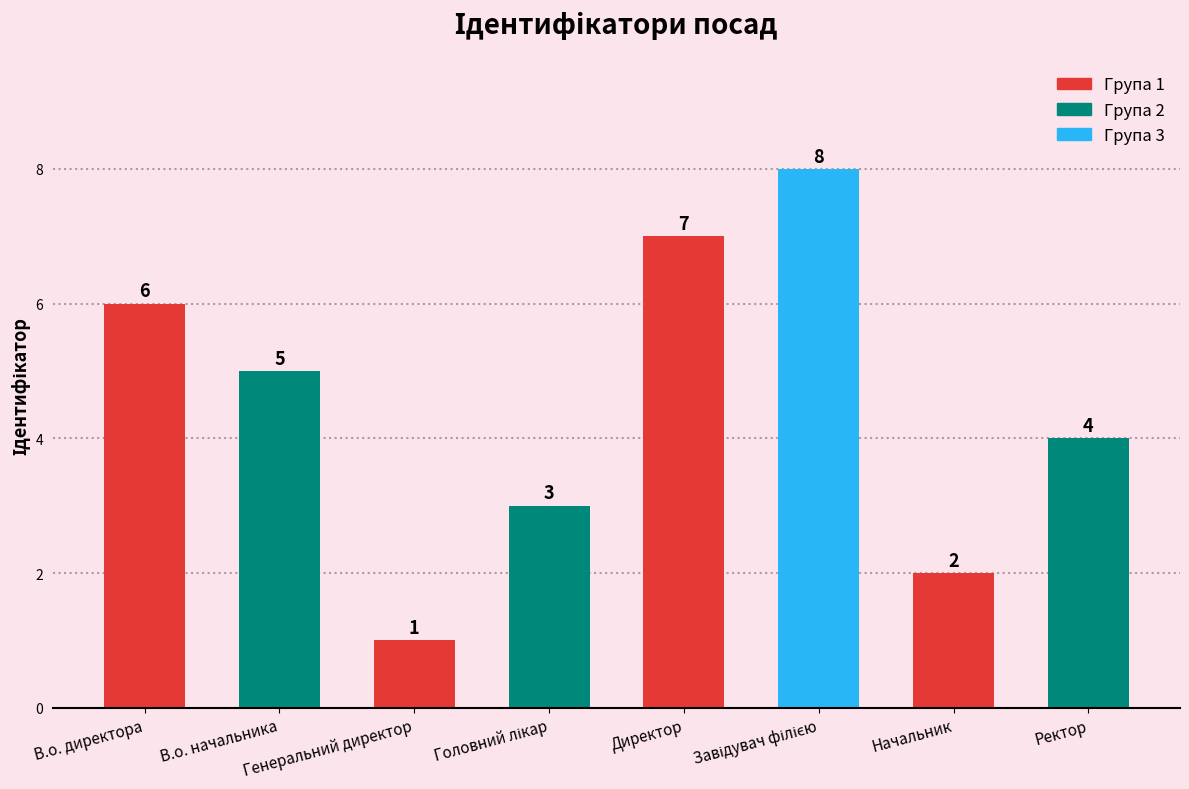

Count the values in the range 3 to 7.

5